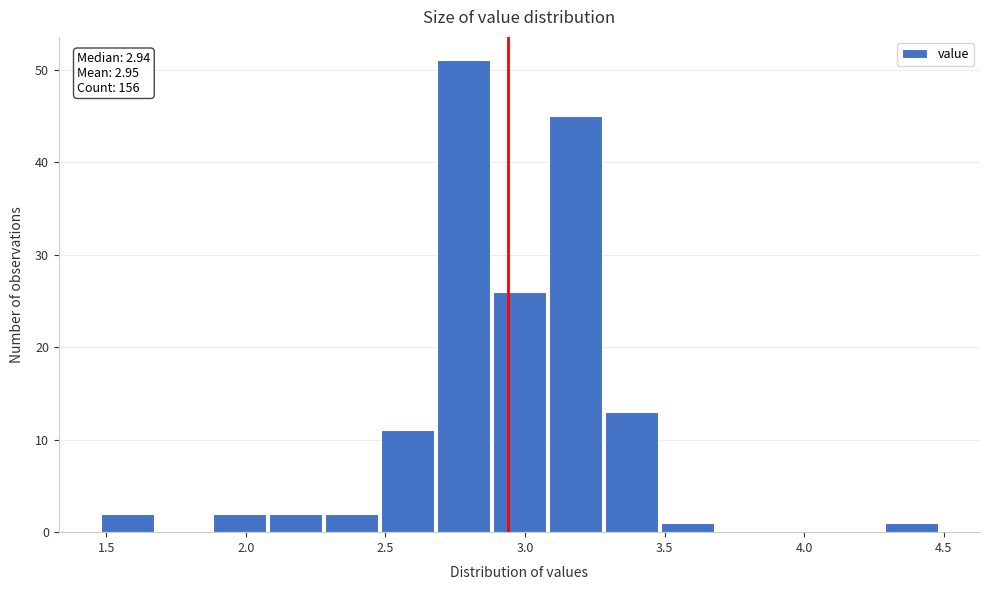

Over which range of the x-axis is the bar tallest?

2.7 to 2.9